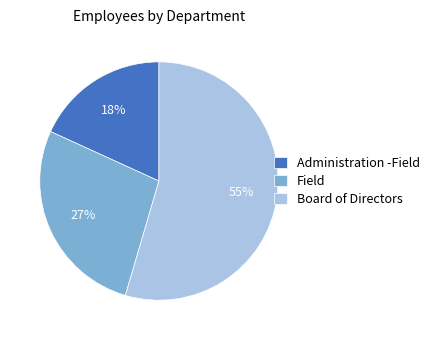

Which category has the biggest portion of the pie?

Board of Directors